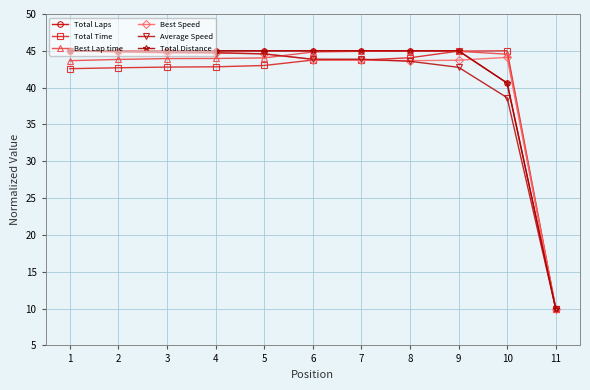

Does the chart have visible grid lines?

Yes